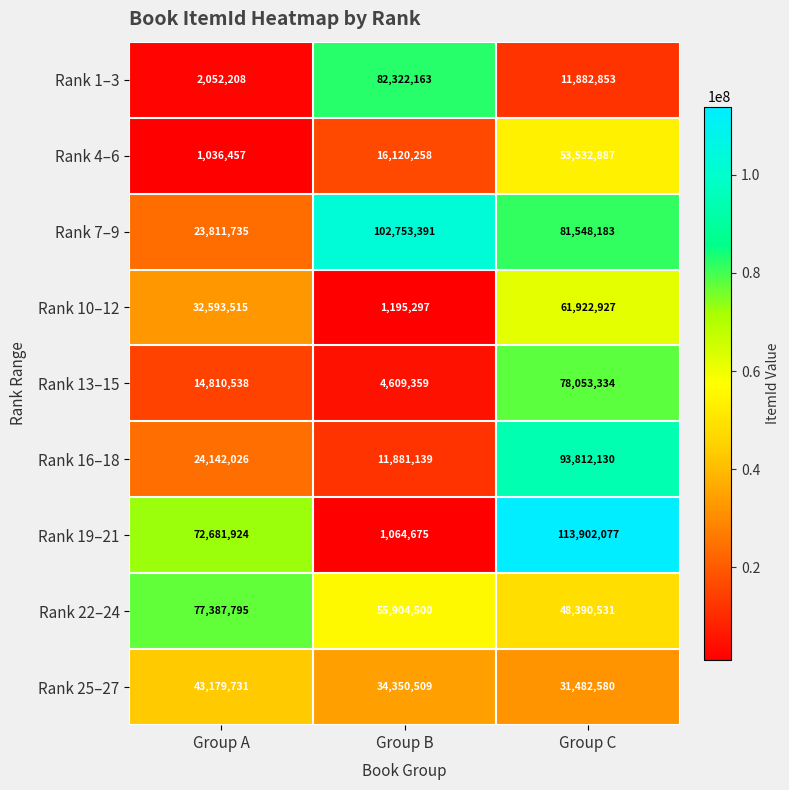

How many data points does each series have?

3